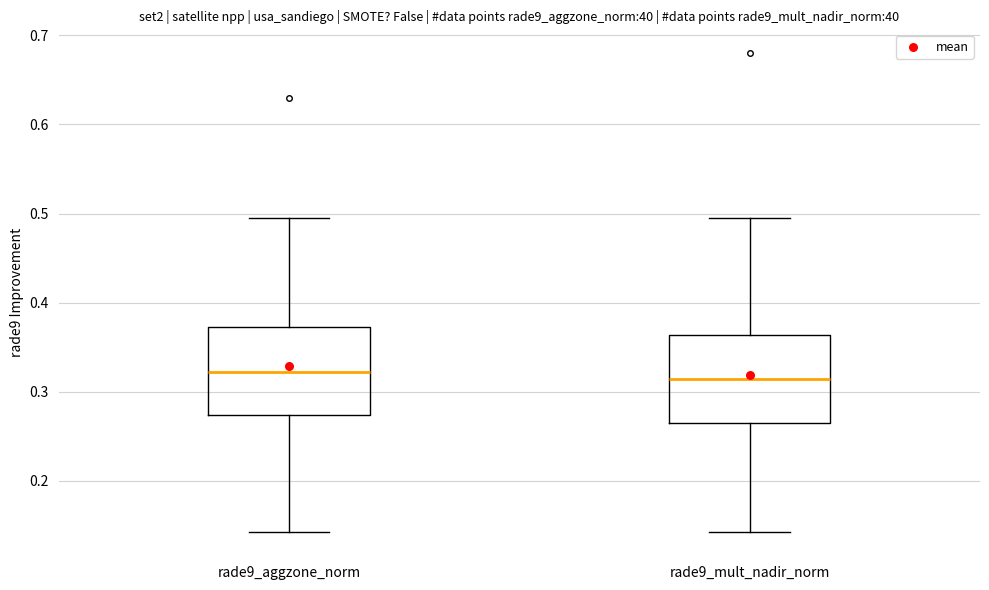

Reading left to right, transcribe this box plot: for each box, give where its median line is, the range the box spans, and where its two whiskers end, as read against the y-axis. The values are not printed on the chart, so give them approximately, as read against the axis.

rade9_aggzone_norm: median 0.32, box 0.27 to 0.37, whiskers 0.14 to 0.49
rade9_mult_nadir_norm: median 0.31, box 0.26 to 0.36, whiskers 0.14 to 0.49